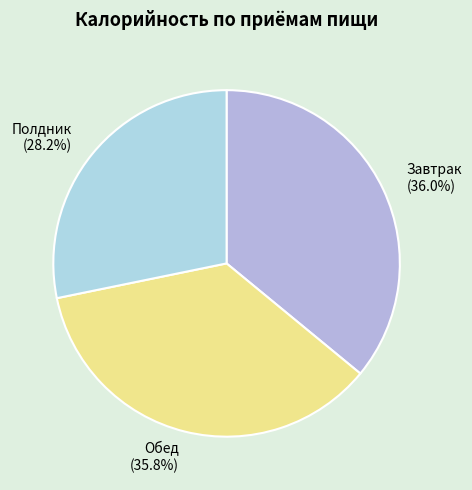

Which has a higher value, Завтрак or Полдник?

Завтрак